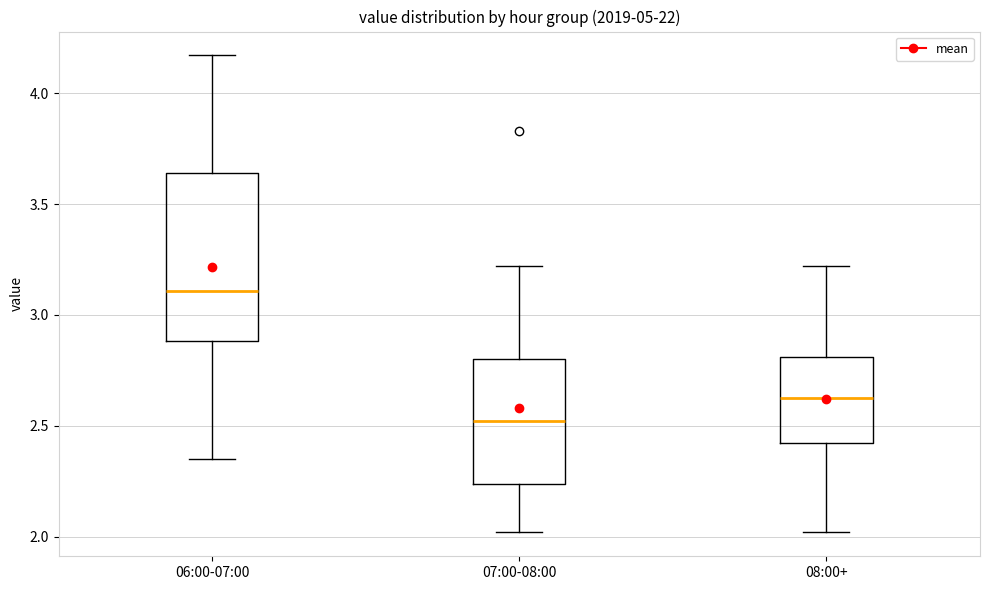

Reading left to right, read every box against the y-axis: the position of its median line, the range the box covers, and the ends of its whiskers. The values are not printed on the chart, so give them approximately, as read against the axis.

06:00-07:00: median 3.10, box 2.90 to 3.65, whiskers 2.35 to 4.15
07:00-08:00: median 2.50, box 2.25 to 2.80, whiskers 2.00 to 3.20
08:00+: median 2.65, box 2.45 to 2.80, whiskers 2.00 to 3.20